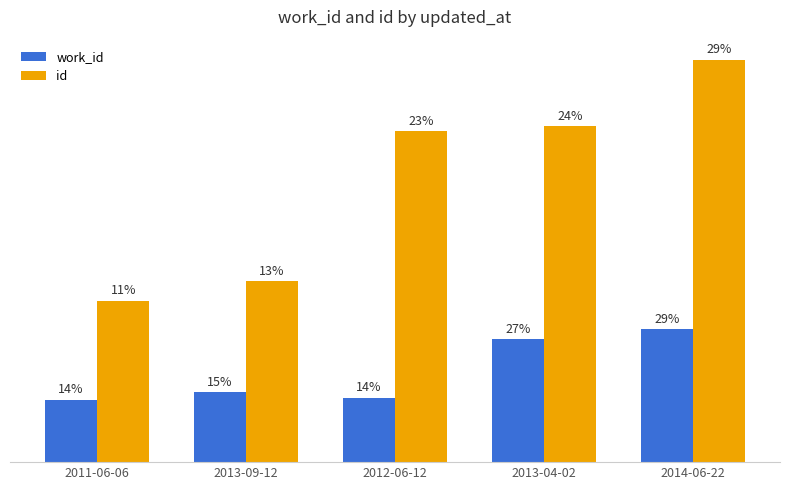

Does the chart contain any negative values?

No